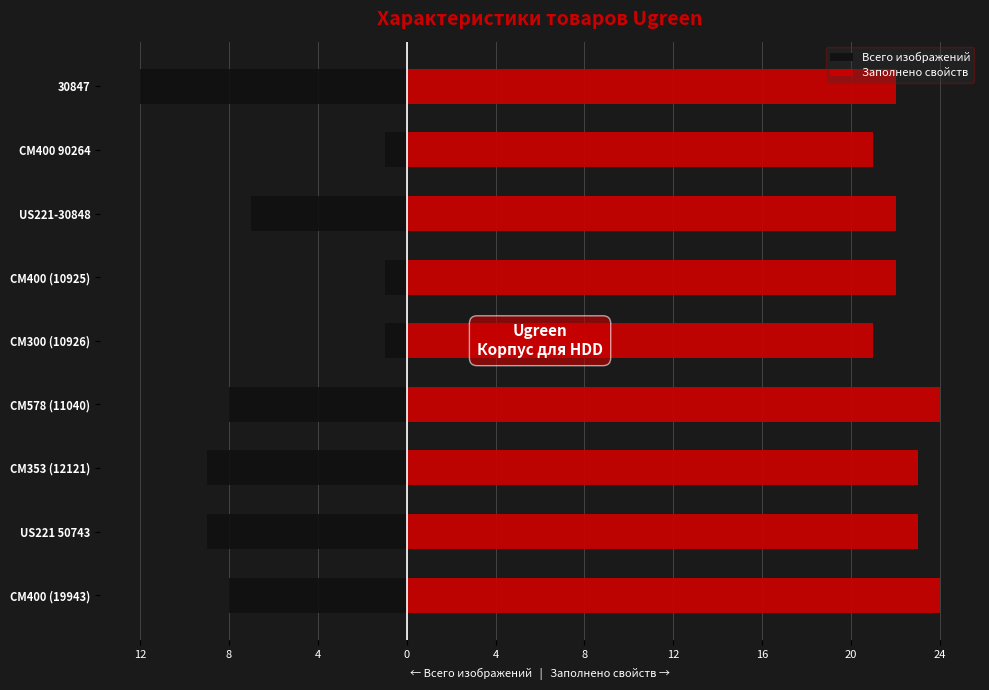

Which series has the largest total across all categories?

Заполнено свойств